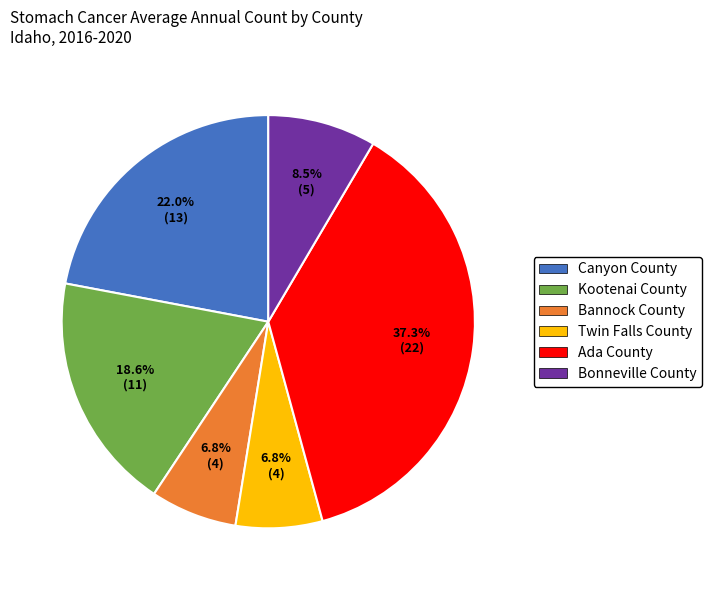

To the nearest percent, what is the difference between the largest and smallest slice percentages?

31%